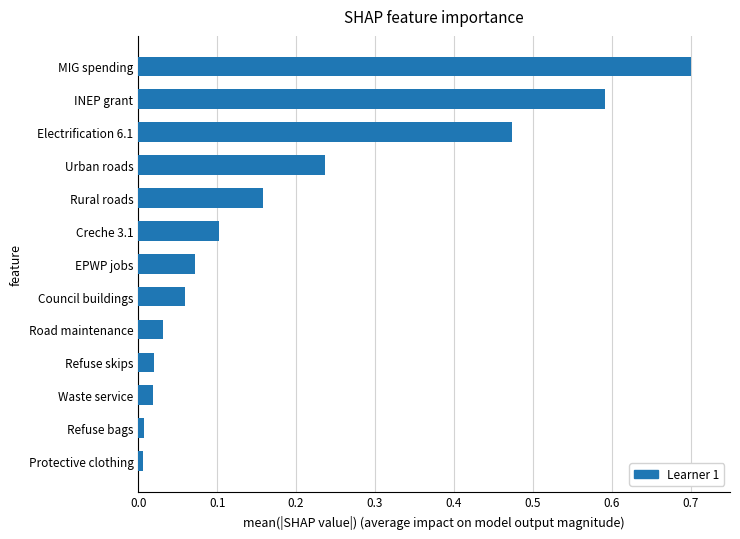

The chart shows a value of 0.1 at Creche 3.1. True or false?

True